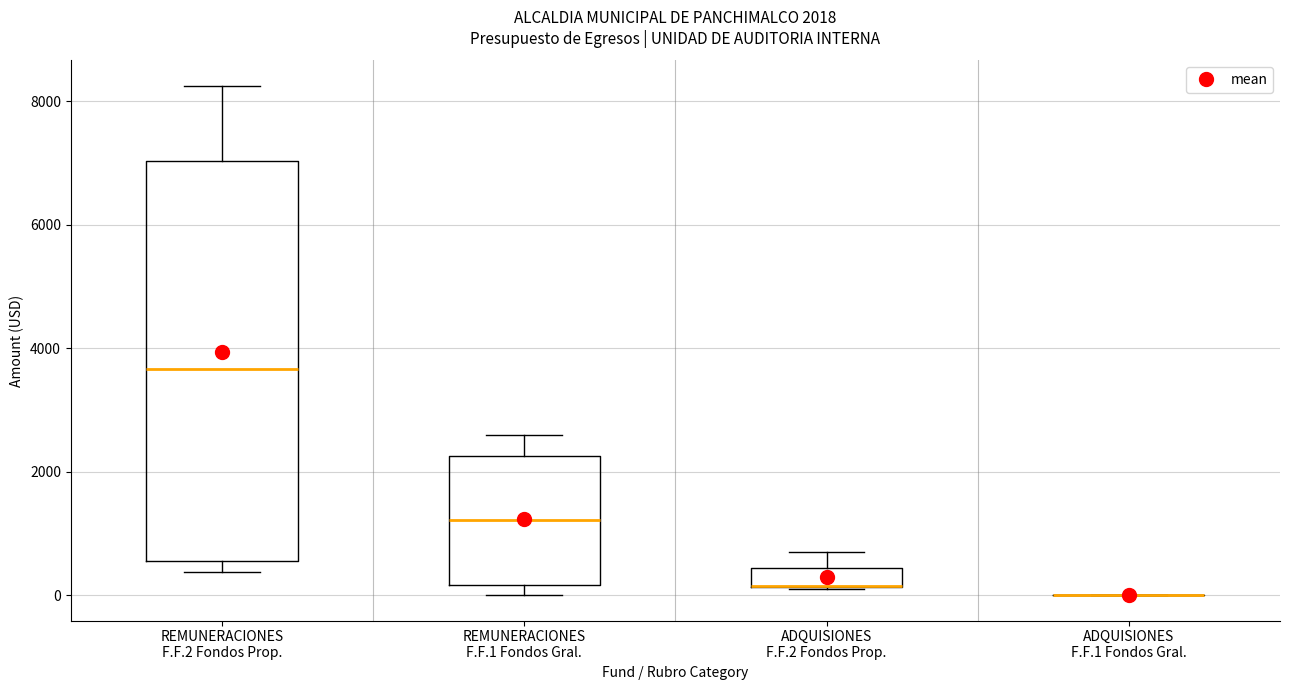

Comparing the boxes themselves (not the whiskers), which one is the tallest?

REMUNERACIONES F.F.2 Fondos Prop.